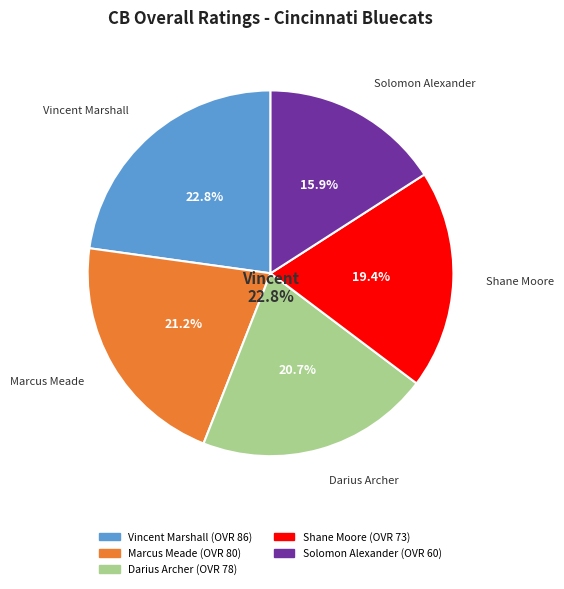

Rank the categories by value from highest to lowest.

Vincent Marshall, Marcus Meade, Darius Archer, Shane Moore, Solomon Alexander